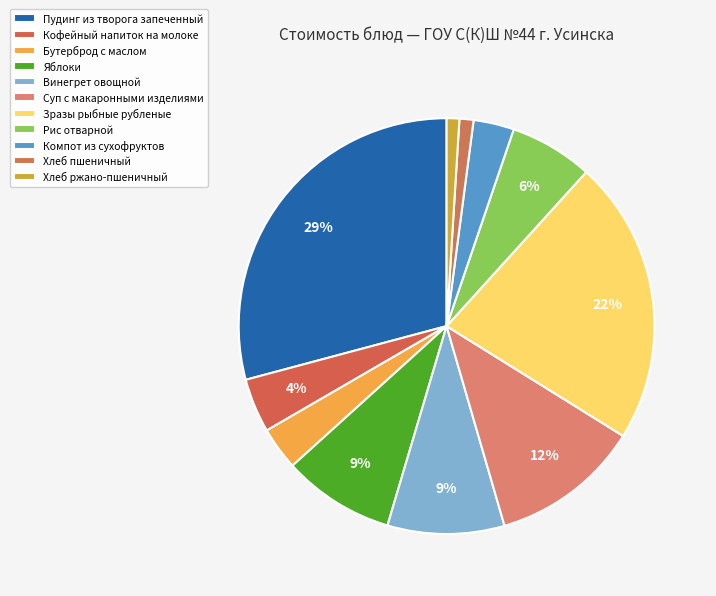

What is the change in value from Яблоки to Хлеб ржано-пшеничный?

-16.8